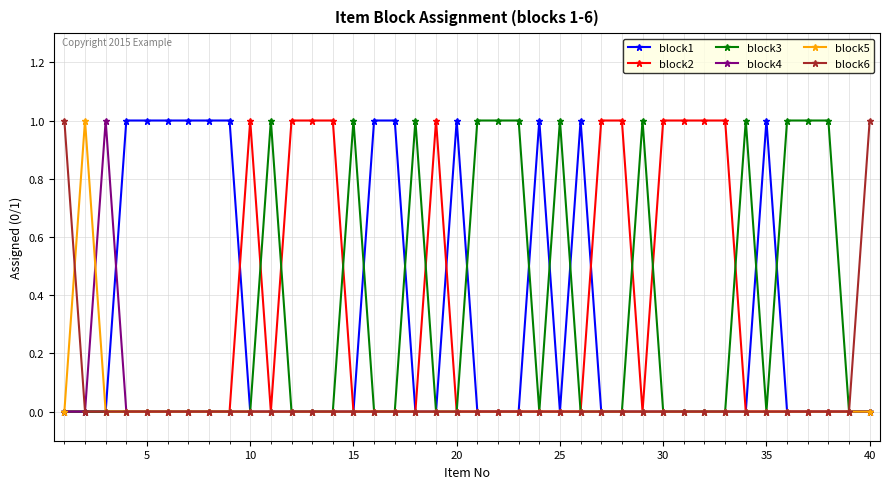

What is the value of the block3 point at the 21st from the left?

1